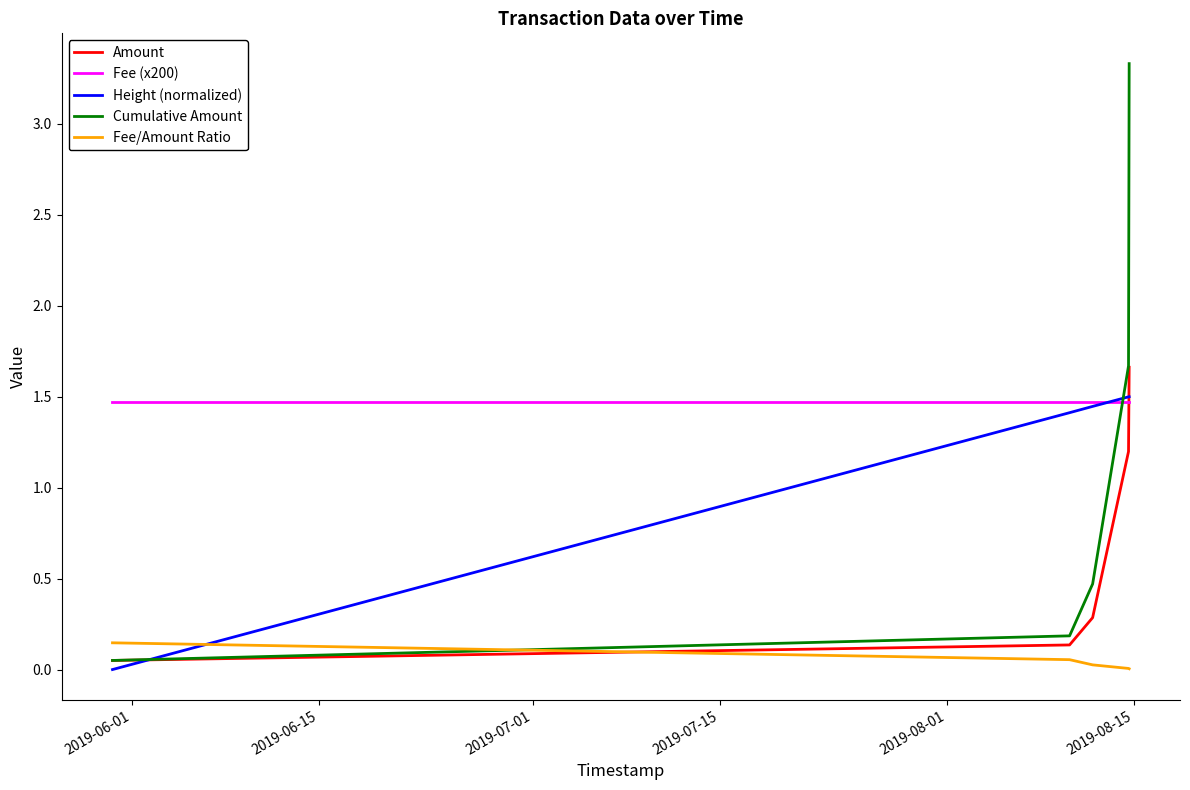

What is the sum of all Height (normalized) values?

5.9